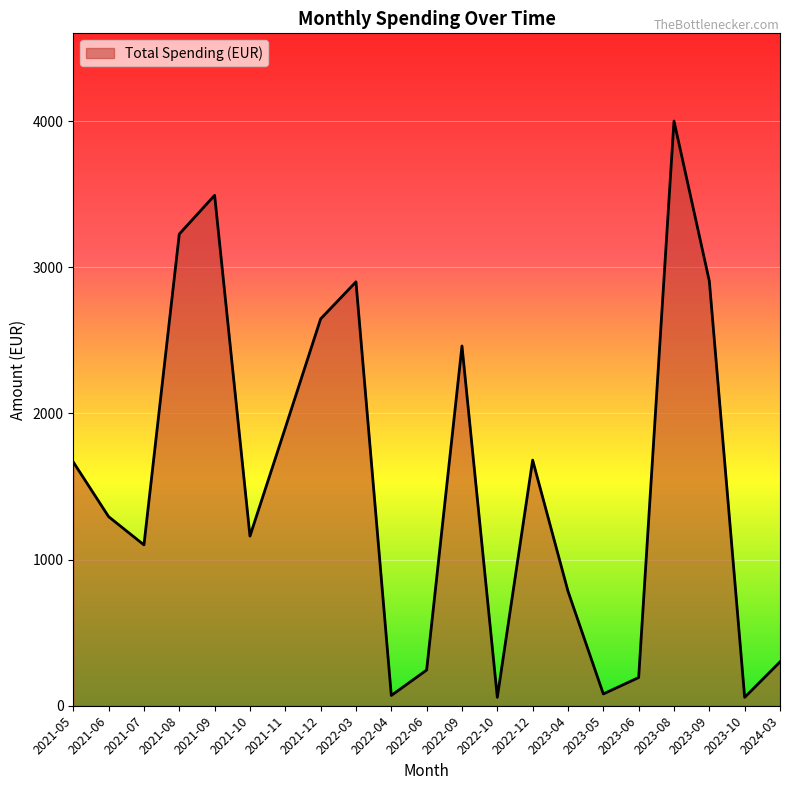

Approximately how many times larger is the value at 2023-09 compared to 2021-06?

2.2